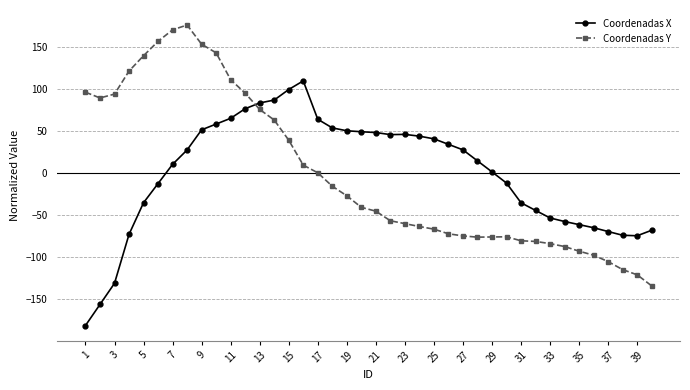

Which series has the largest range (max minus min)?

Coordenadas Y